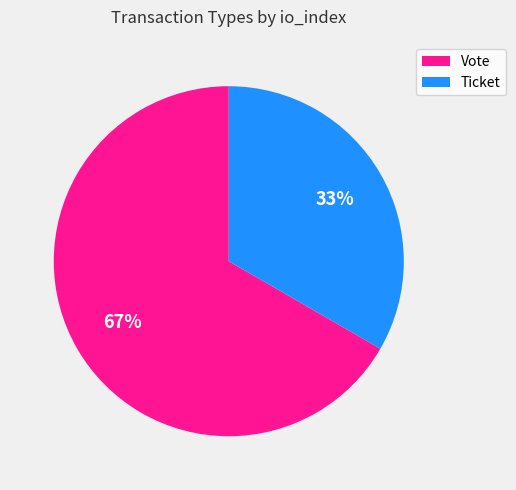

To the nearest percent, what is the average slice percentage?

50%